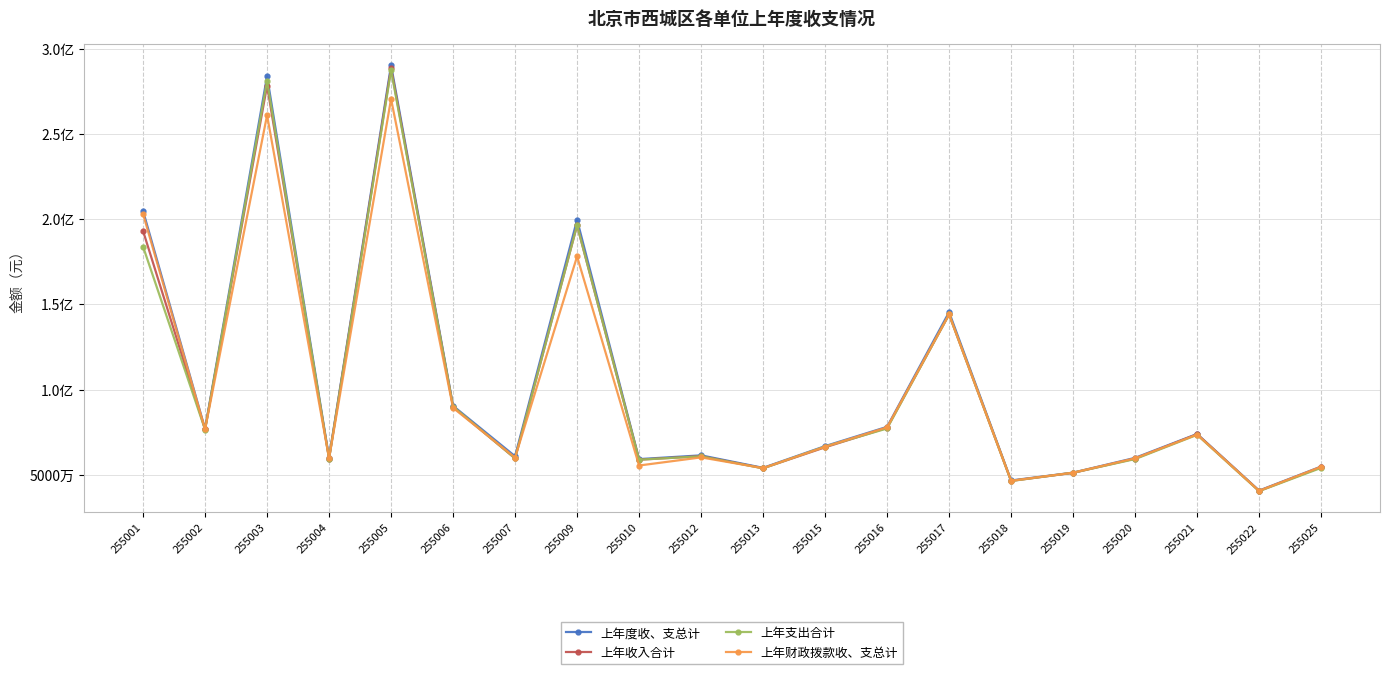

Which has a higher value, 255001 or 255015?

255001